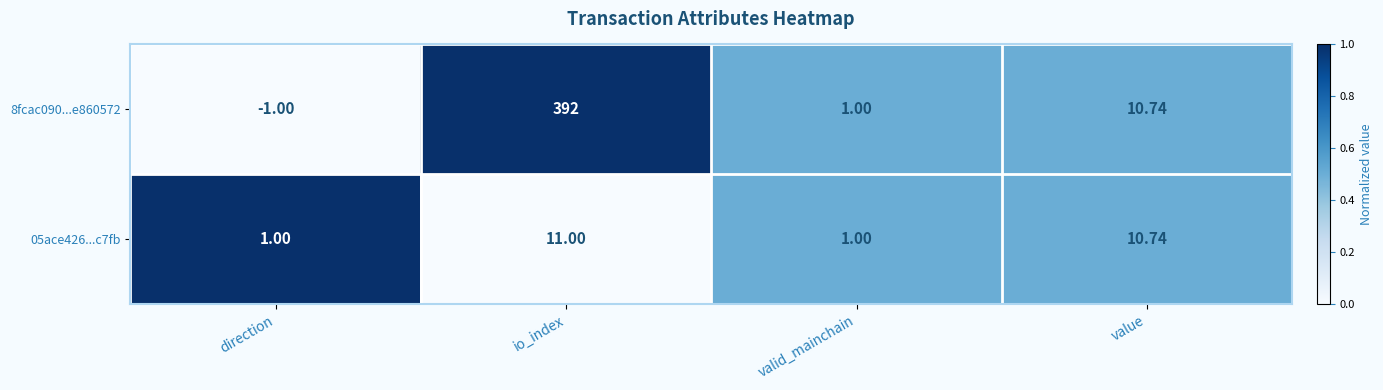

Which category has the highest value across all series?

io_index